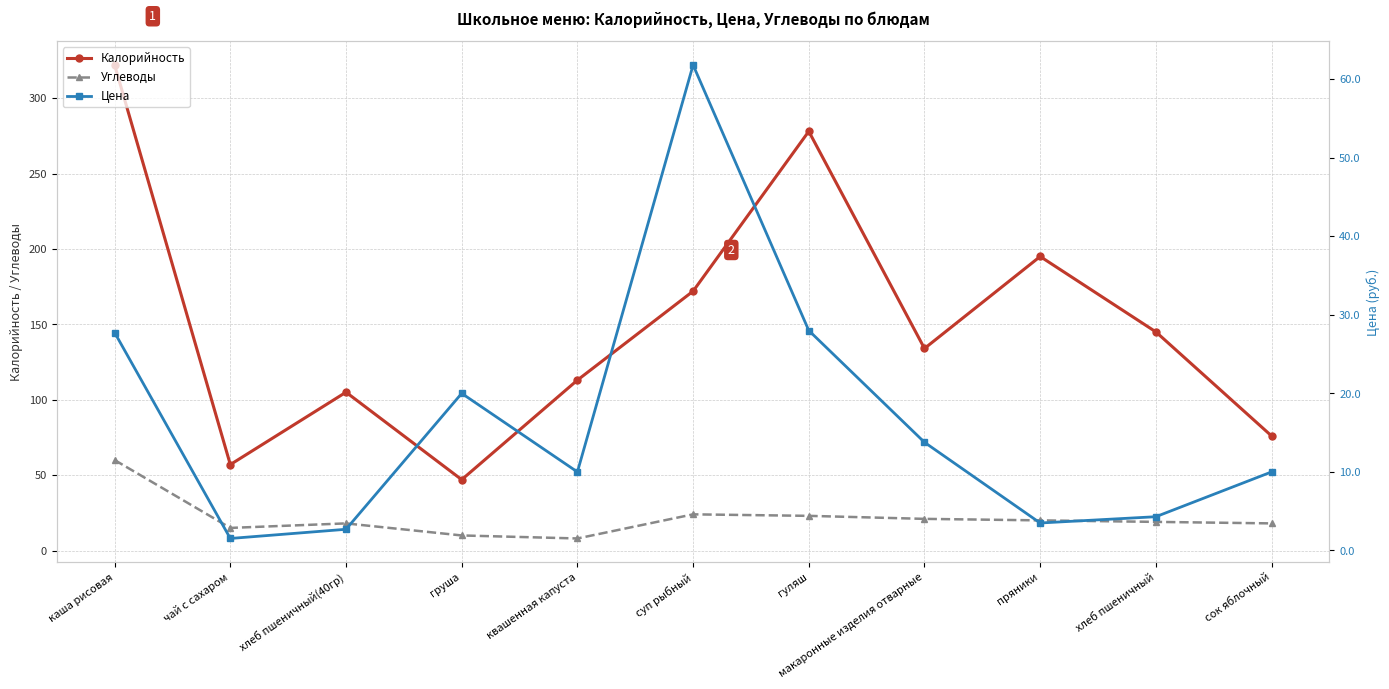

Where is Калорийность nearest to the value 184?

пряники